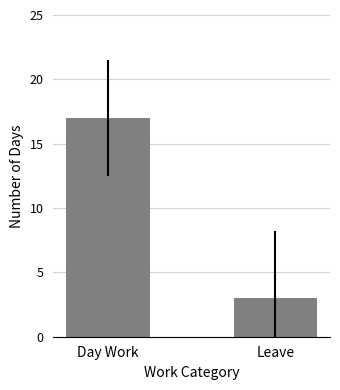

What is the sum of the values at Leave and Day Work?

20